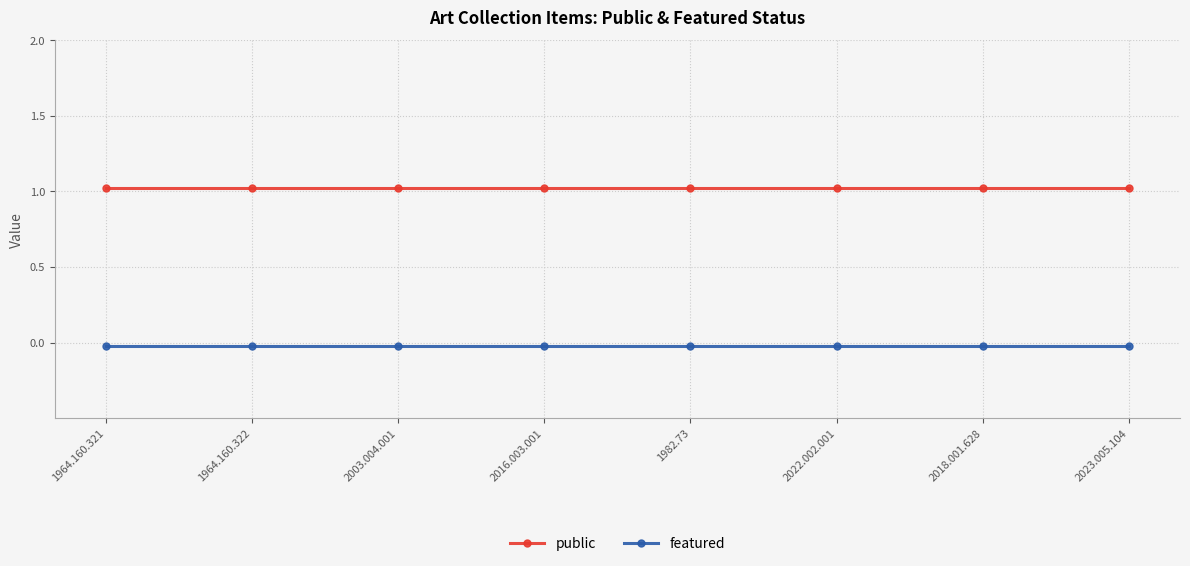

Rank the categories by featured value from lowest to highest.

1964.160.321, 1964.160.322, 2003.004.001, 2016.003.001, 1982.73, 2022.002.001, 2018.001.628, 2023.005.104